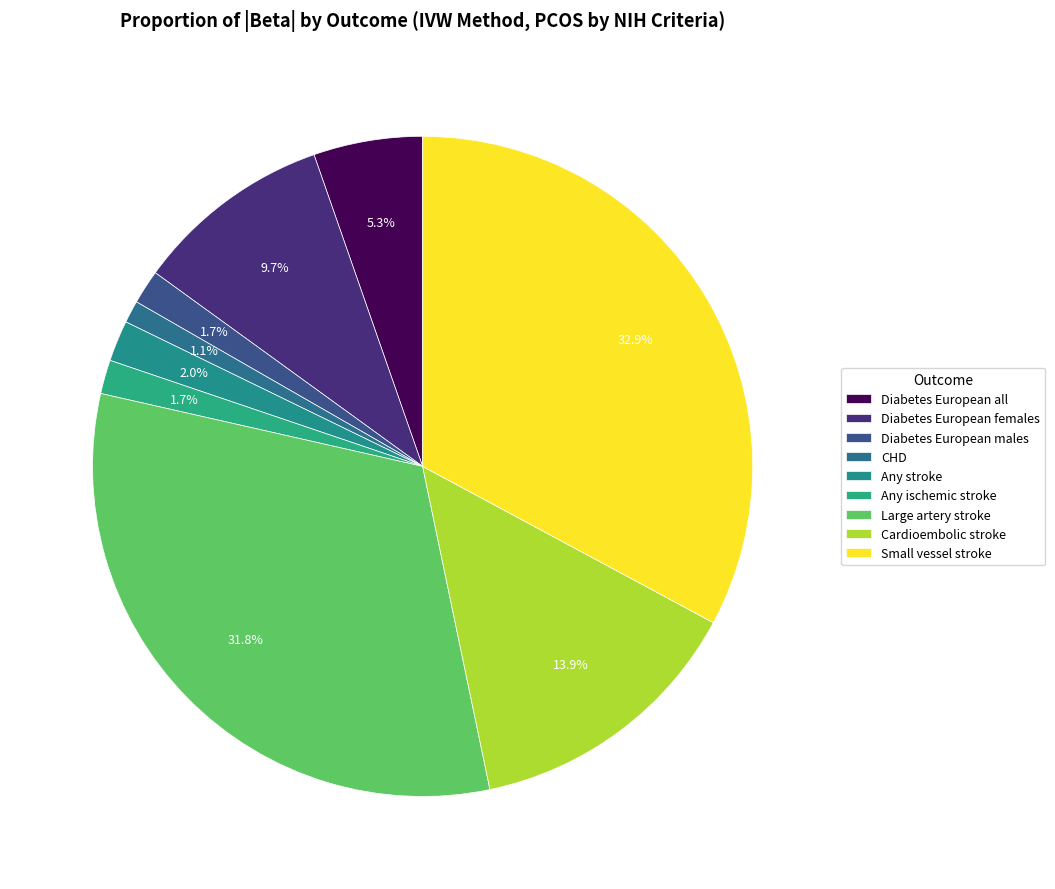

The Any stroke slice represents 1% of the pie. True or false?

False